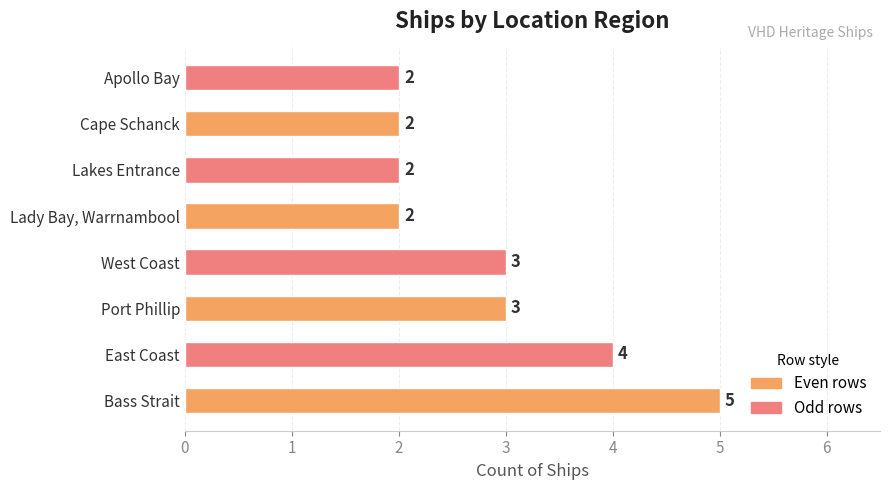

Which label corresponds to the largest value in the chart?

Bass Strait